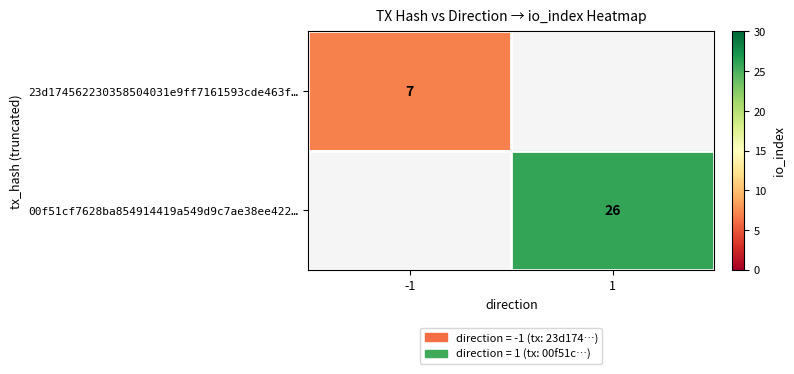

The value of 00f51cf7628ba854914419a549d9c7ae38ee422… at 1 is 26. True or false?

True